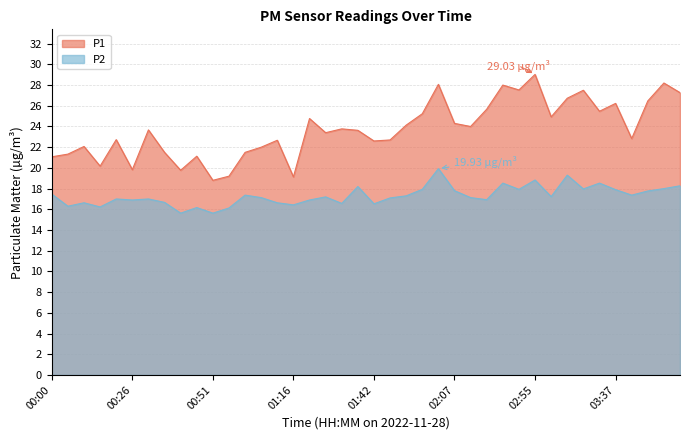

Where does the P1 series first go above 23?

00:31